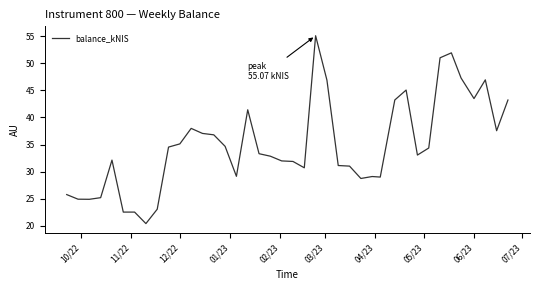

What is the smallest value displayed?

20.4